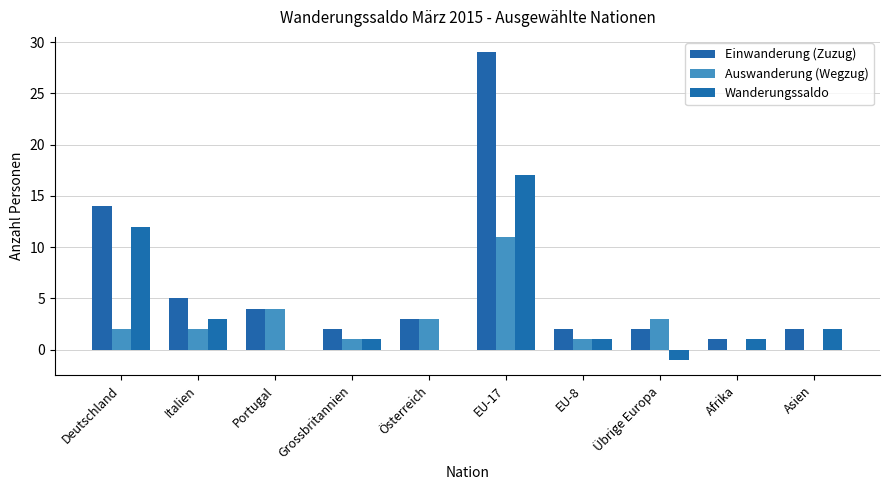

At Deutschland, list the series in order from smallest to largest.

Auswanderung (Wegzug), Wanderungssaldo, Einwanderung (Zuzug)